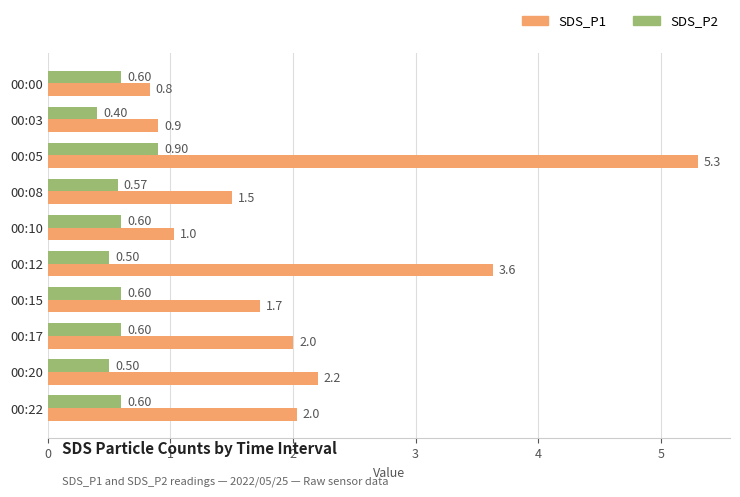

Which series changed the most between 00:05 and 00:15?

SDS_P1